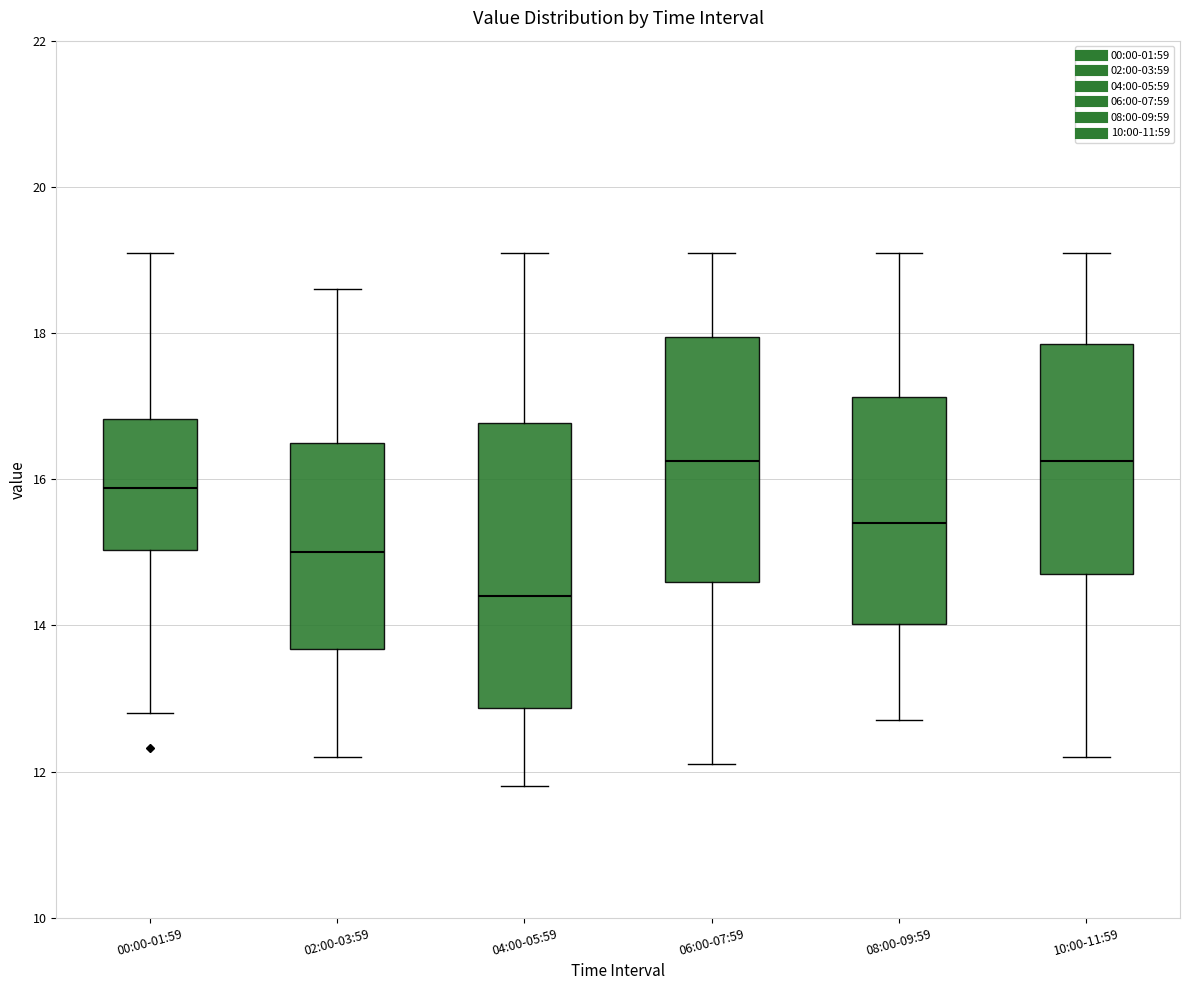

Which box's median line is the lowest?

04:00-05:59